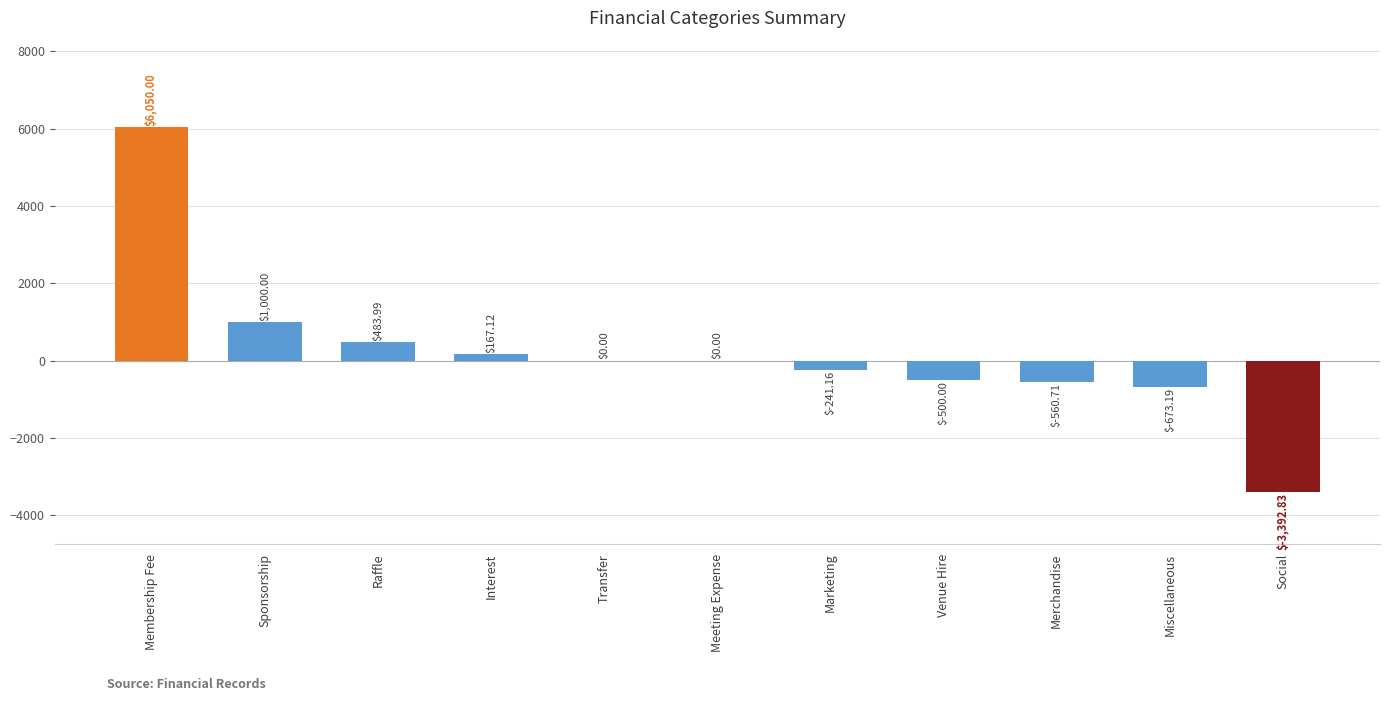

Between Sponsorship and Membership Fee, which is larger?

Membership Fee